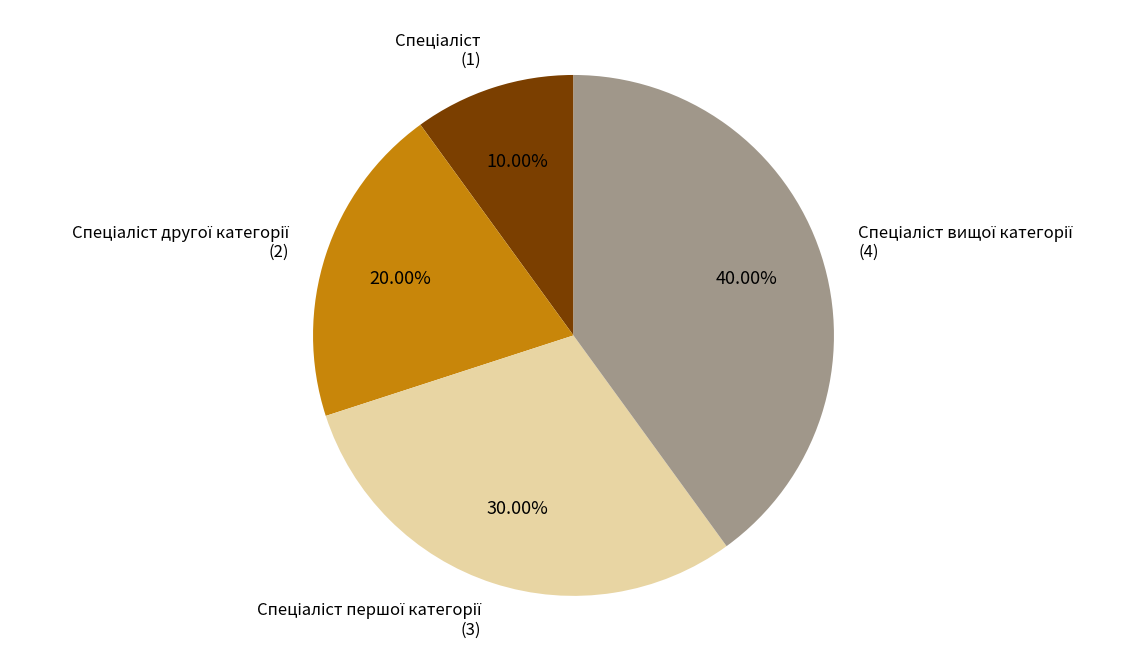

Is there any slice that represents more than half of the pie?

No